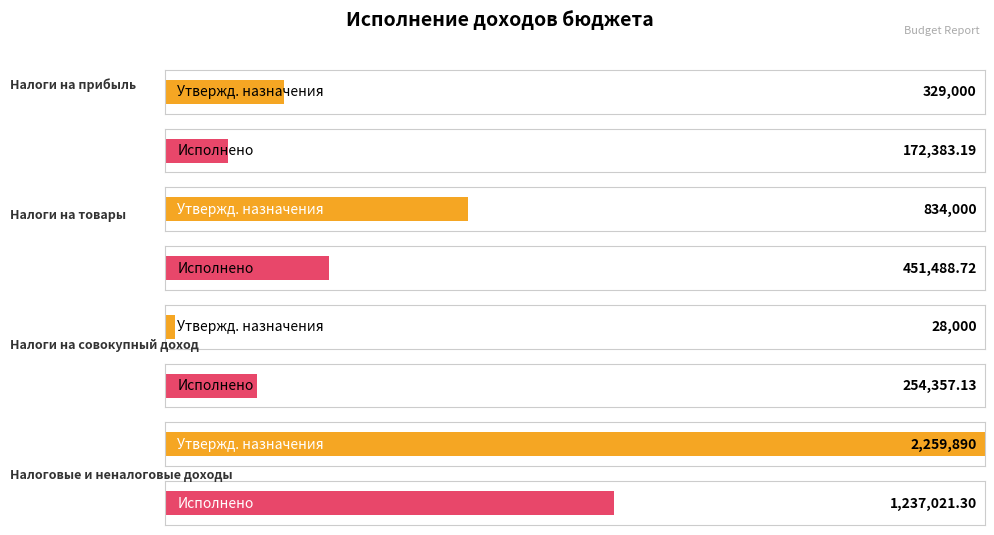

How many categories are shown in the chart?

4